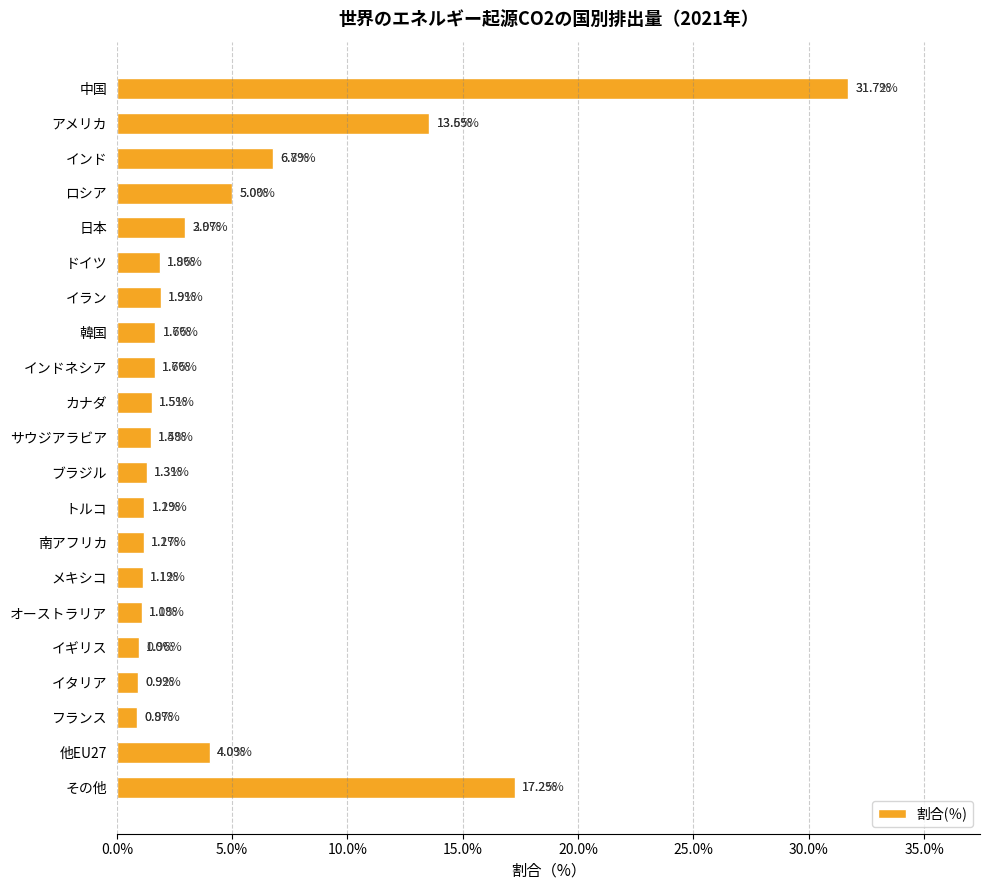

Which label corresponds to the largest value in the chart?

中国